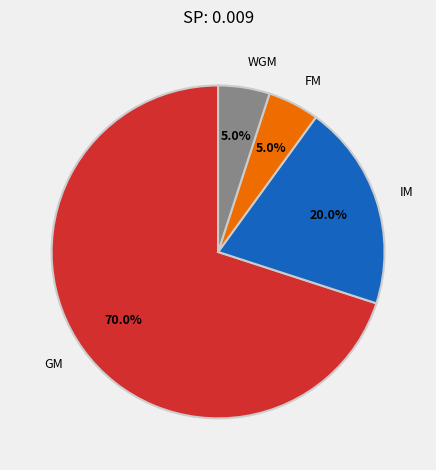

Is GM the majority of the pie?

Yes